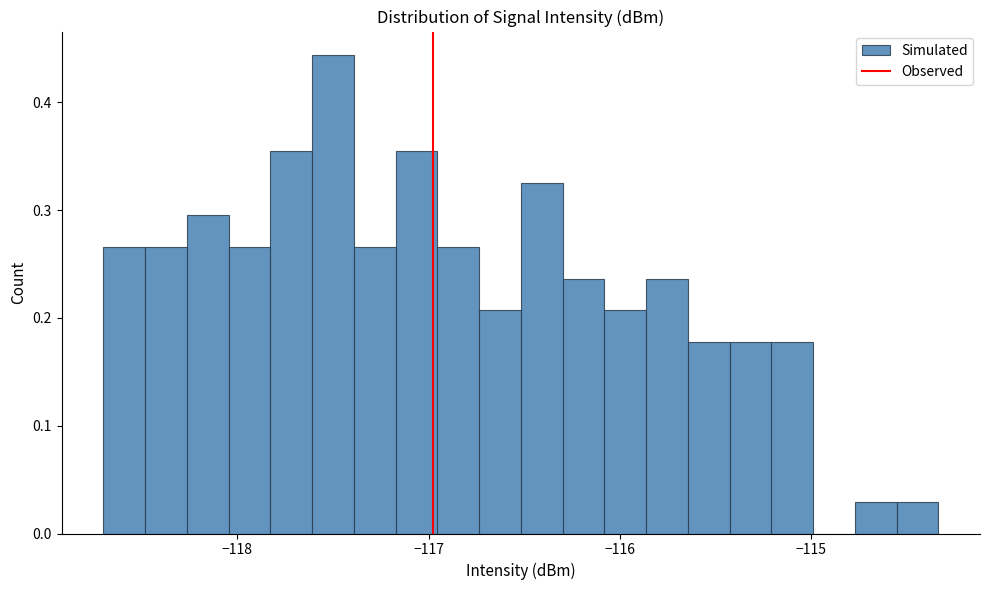

Around what value on the x-axis is the tallest bar? Give the approximate position of its centre, as read against the axis.

-117.5